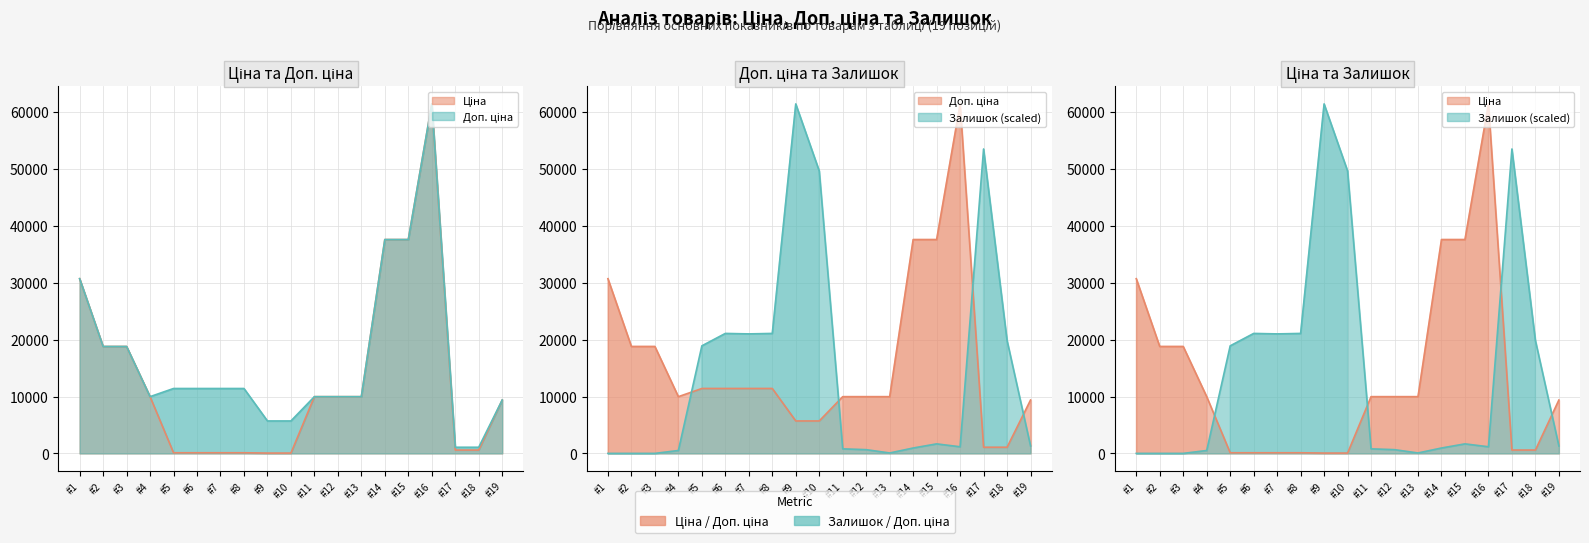

At #2, list the series in order from largest to smallest.

Ціна, Доп. ціна, Залишок